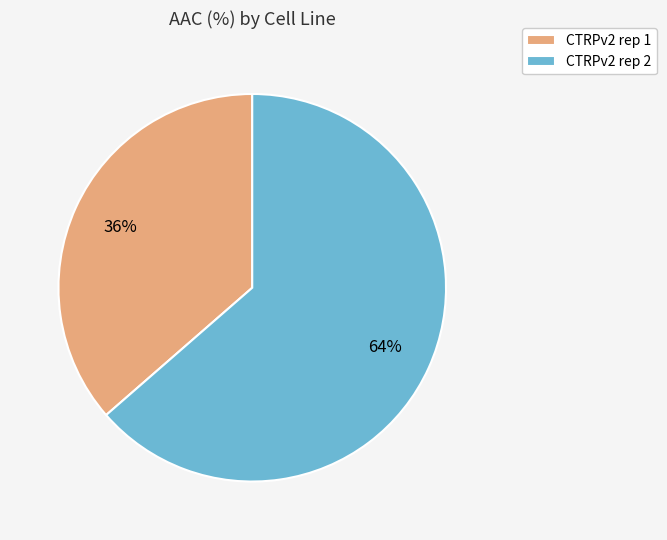

To the nearest percent, what is the combined percentage of CTRPv2 rep 1 and CTRPv2 rep 2?

100%